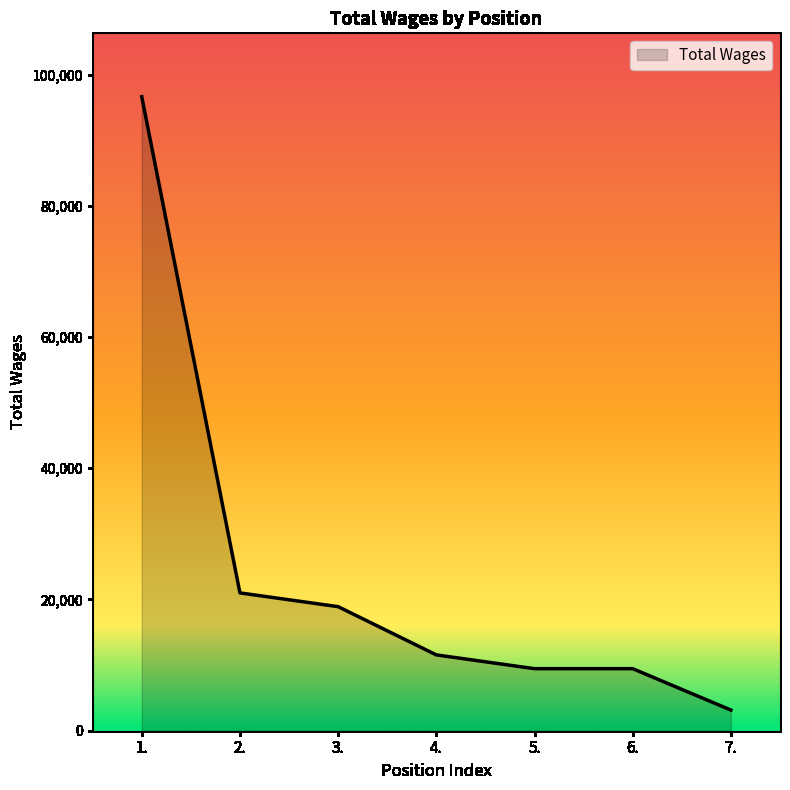

Reading left to right, extract all data points from this chart.

96624	21005	18907	11554	9454	9454	3151